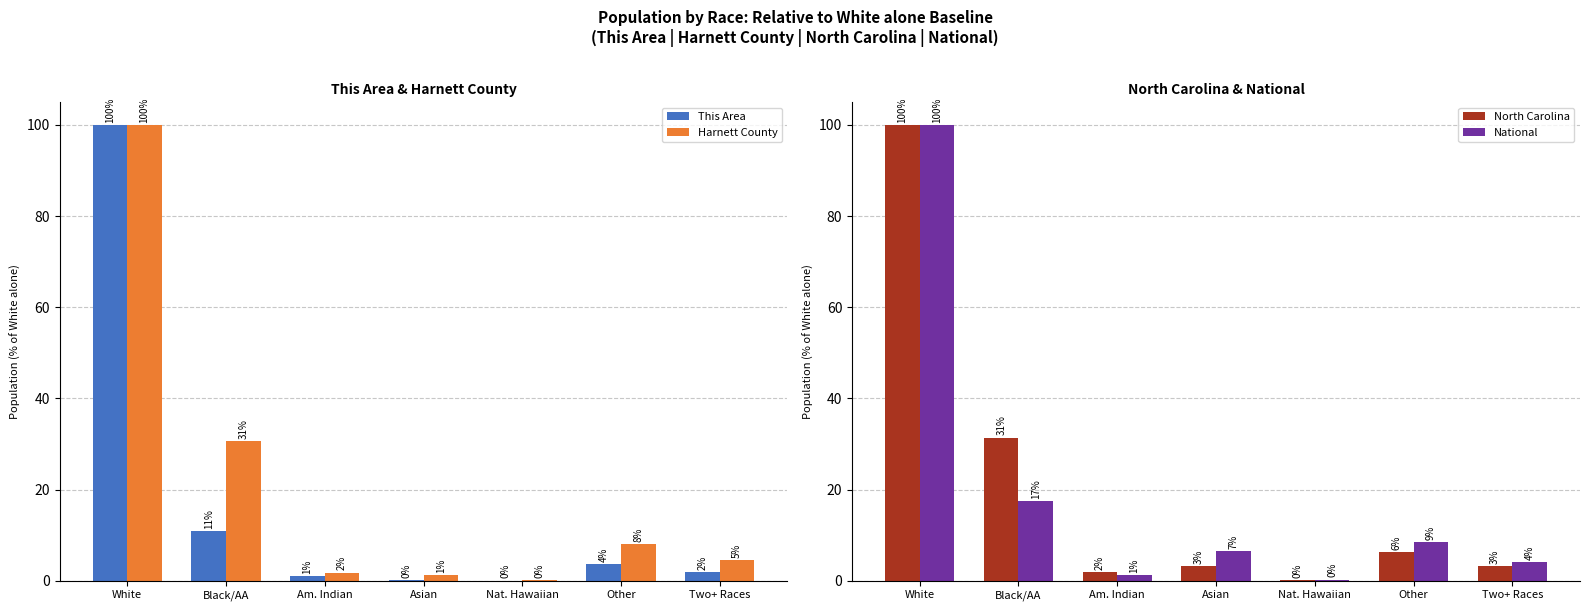

What is the spread (max minus min) of values at Nat. Hawaiian?

0.2